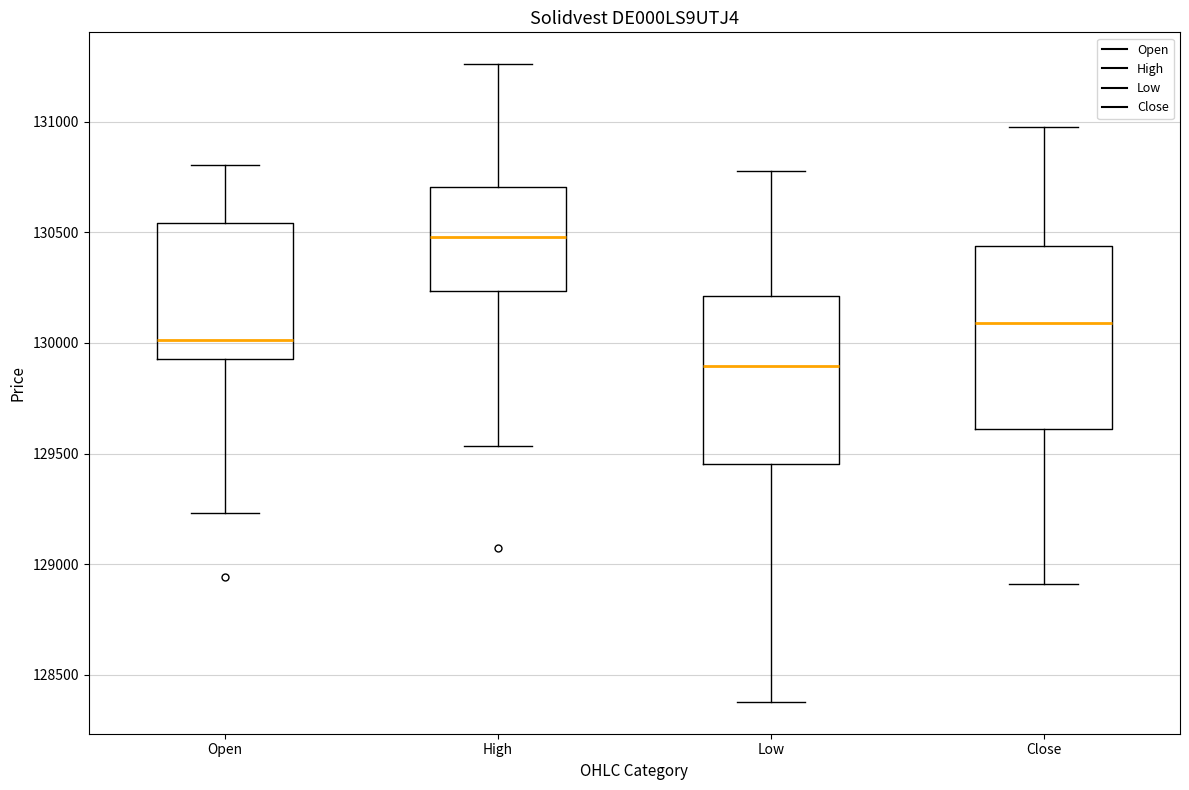

Reading left to right, transcribe this box plot: for each box, give where its median line is, the range the box spans, and where its two whiskers end, as read against the y-axis. The values are not printed on the chart, so give them approximately, as read against the axis.

Open: median 130000, box 129950 to 130550, whiskers 129250 to 130800
High: median 130500, box 130250 to 130700, whiskers 129550 to 131250
Low: median 129900, box 129450 to 130200, whiskers 128400 to 130800
Close: median 130100, box 129600 to 130450, whiskers 128900 to 131000